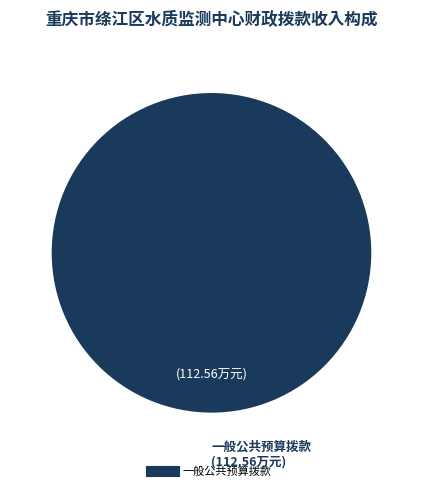

Is there a majority slice in this chart?

Yes